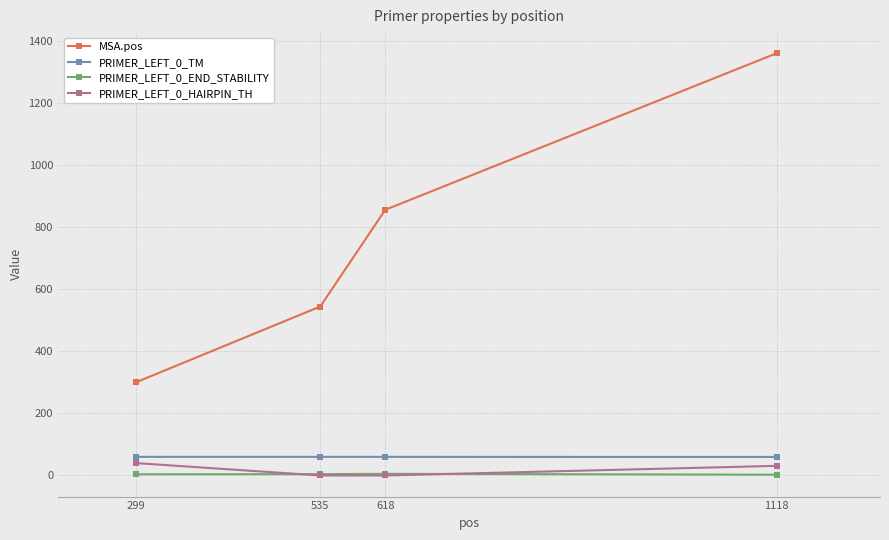

Is it true that PRIMER_LEFT_0_END_STABILITY equals 2.5 at 1118?

True